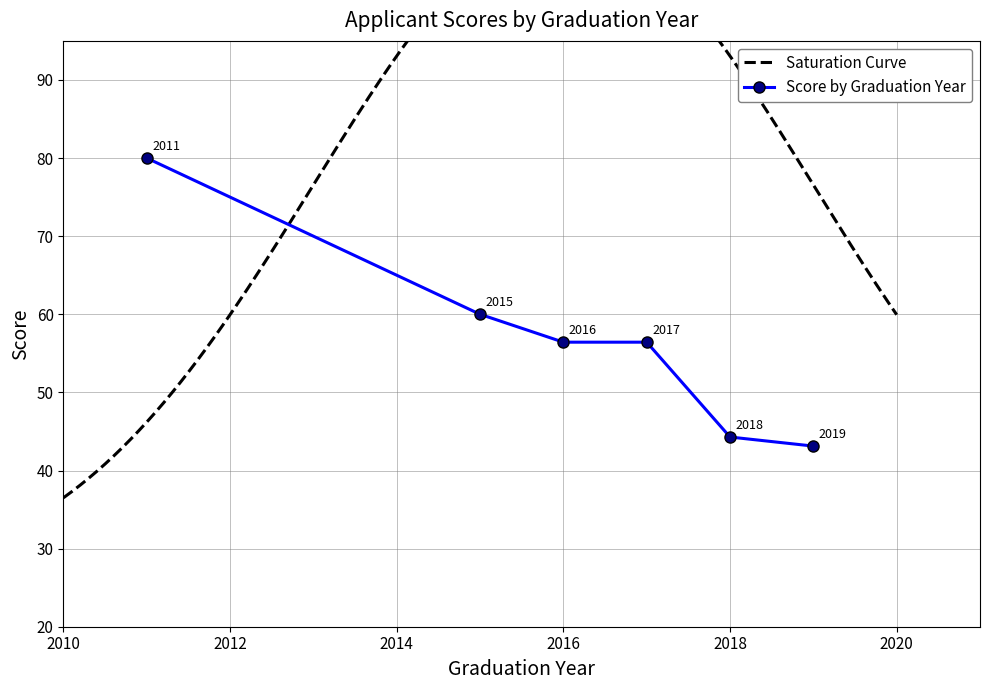

What is the difference between the maximum and minimum values in the Saturation Curve series?

53